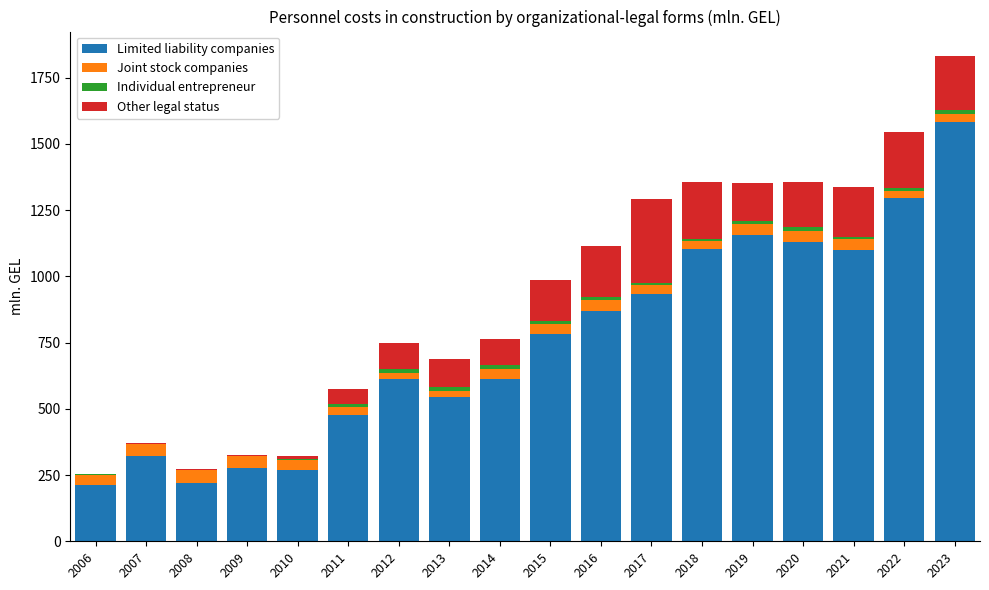

The Limited liability companies series shows 435.5 at 2017. True or false?

False